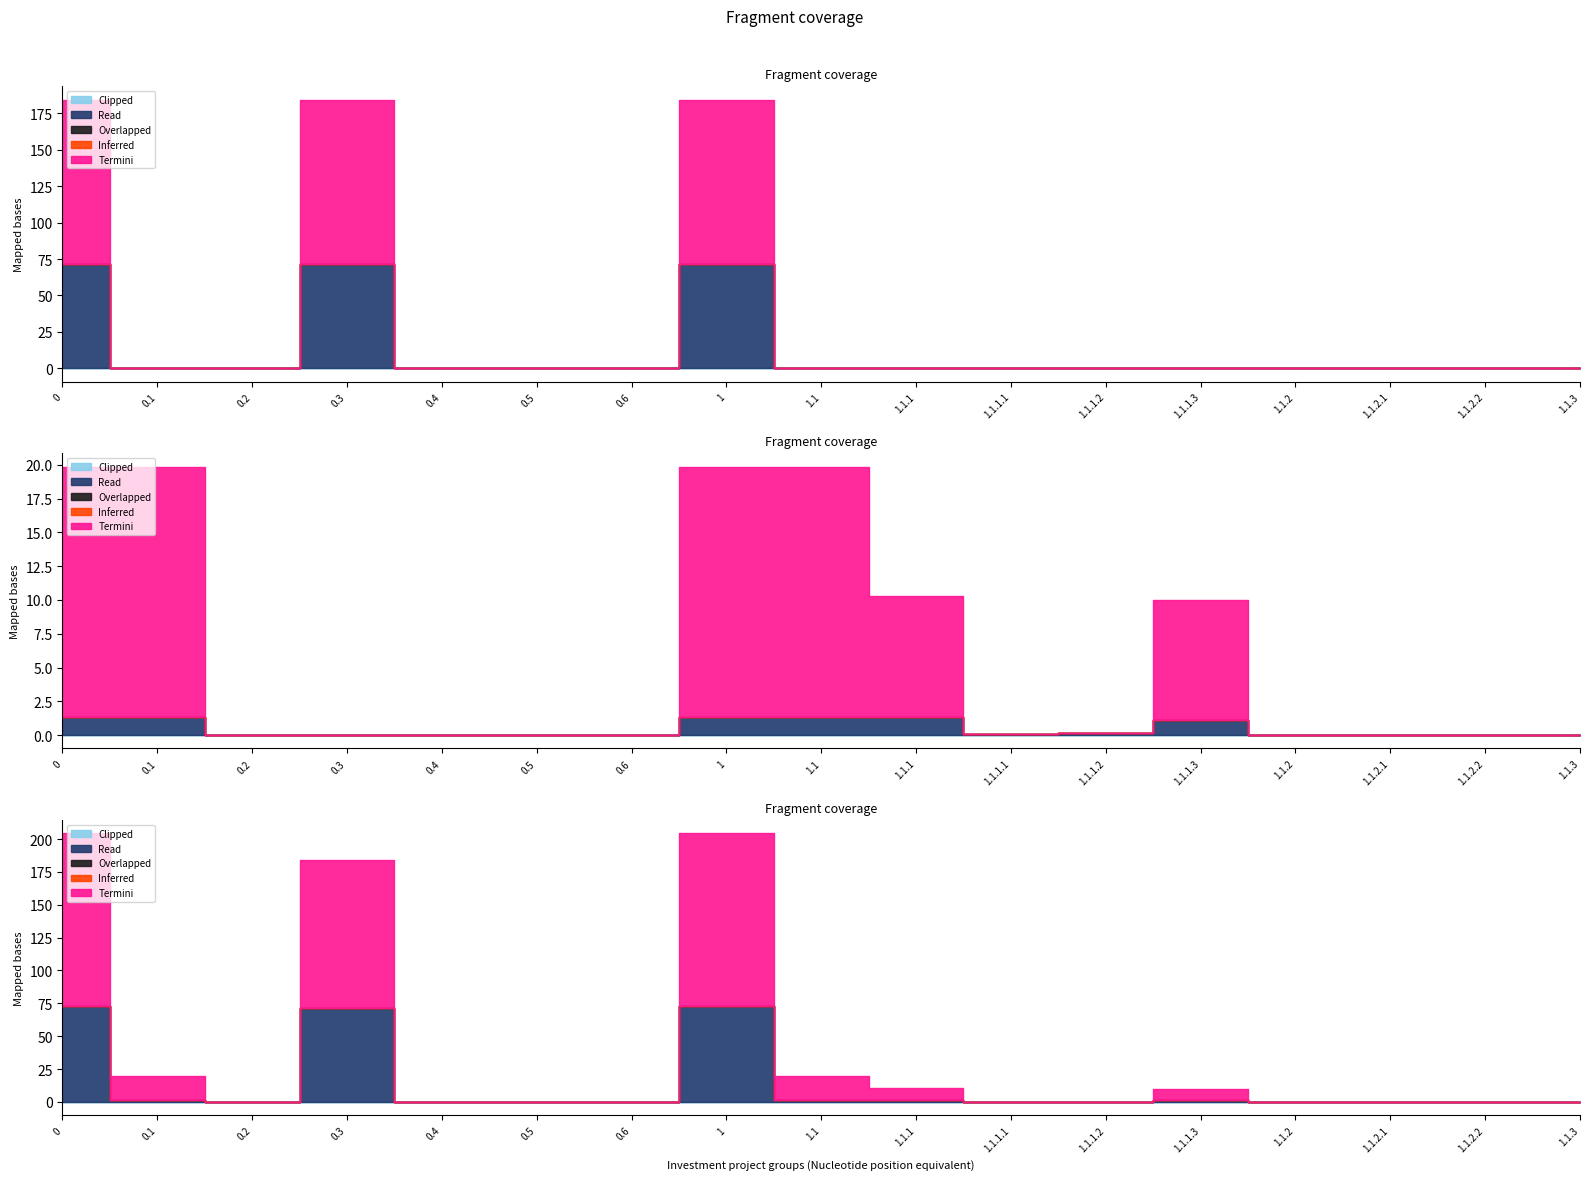

What are all the series names shown in the legend?

Inferred, Overlapped, Read, Termini, Clipped